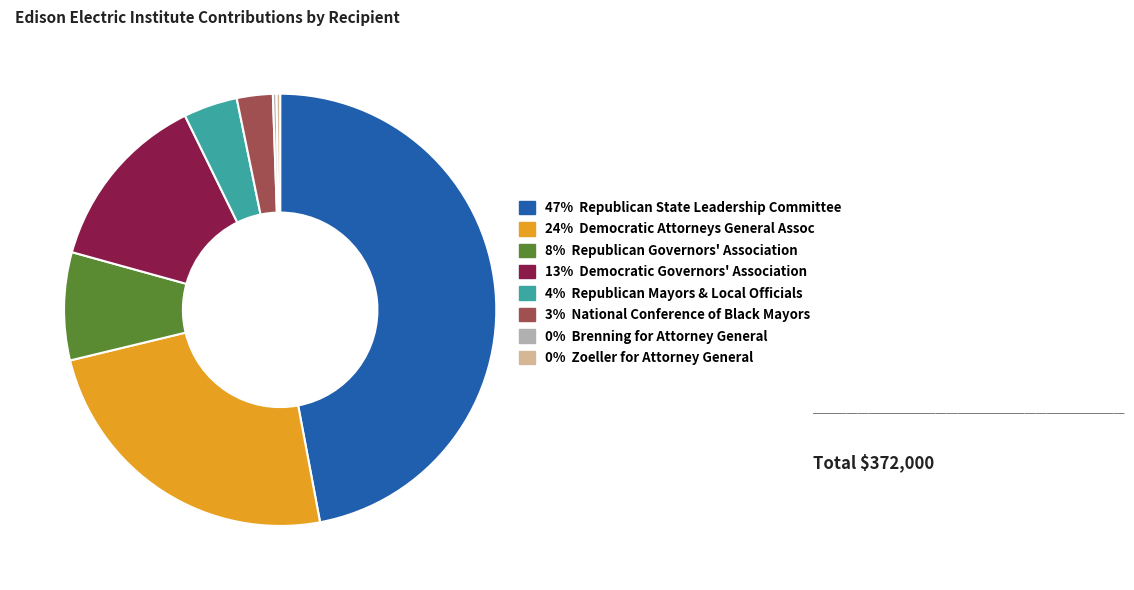

Does any single category account for the majority?

No